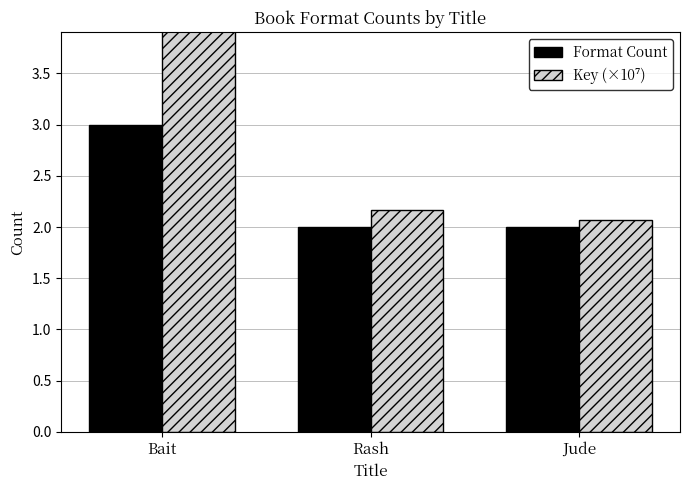

Reading right to left, list all the values displayed in this chart.

Format Count: Jude=2.0	Rash=2.0	Bait=3.0
Key (×10⁷): Jude=2.1	Rash=2.2	Bait=4.2